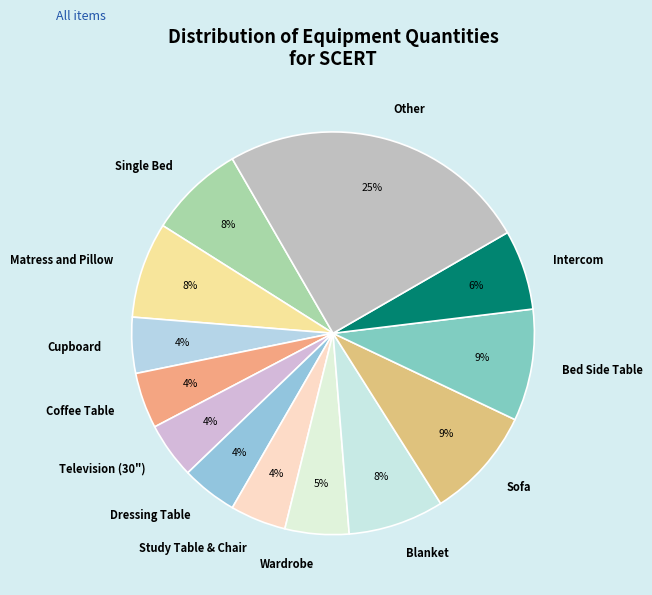

What is the largest slice in the pie chart?

Other